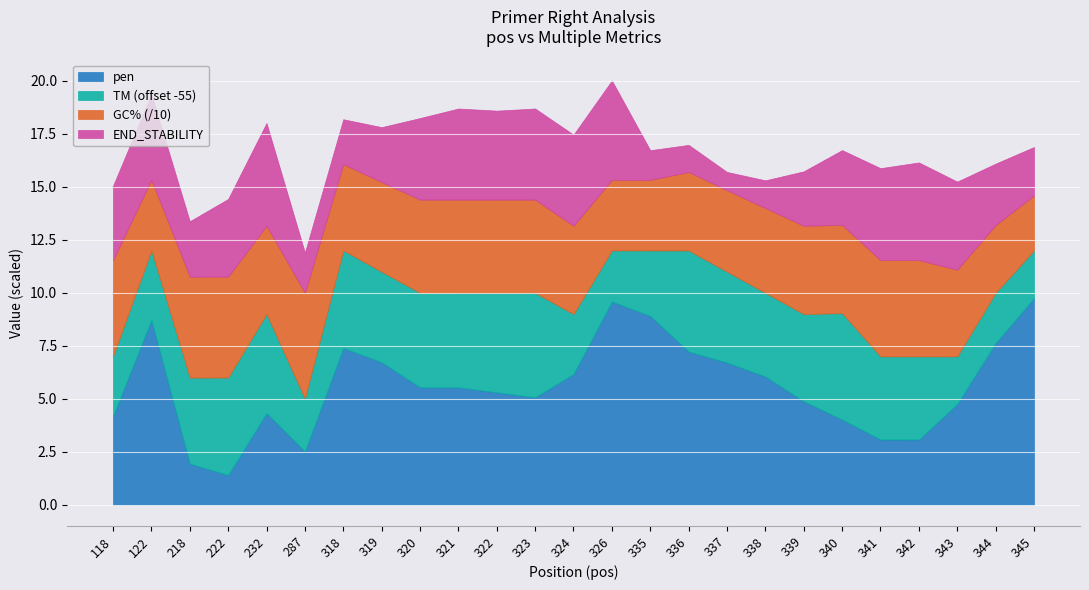

The pen series shows 8.9 at 335. True or false?

True